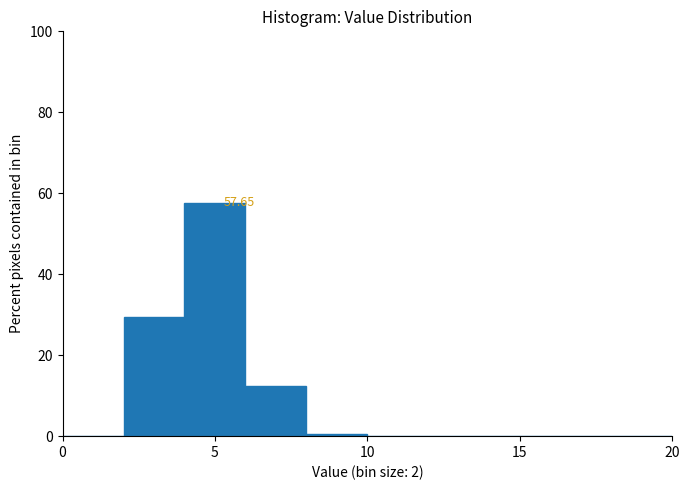

Over which range of the x-axis is the bar tallest?

4 to 6